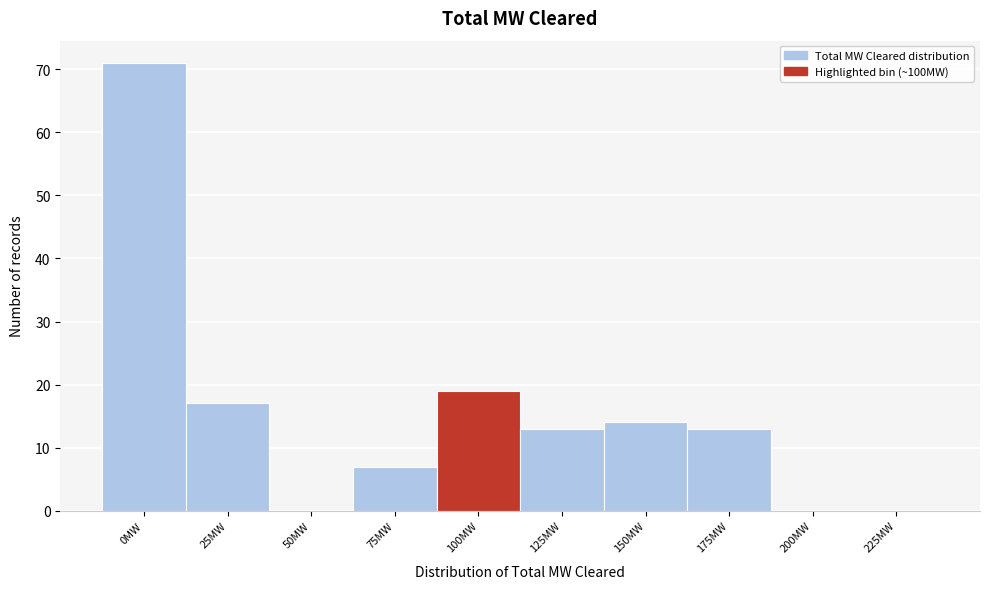

Reading left to right, transcribe all the data shown in this chart.

0MW=71	25MW=17	50MW=0	75MW=7	100MW=19	125MW=13	150MW=14	175MW=13	200MW=0	225MW=0